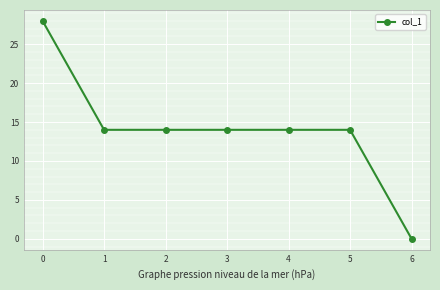

How many lines are shown in the chart?

1